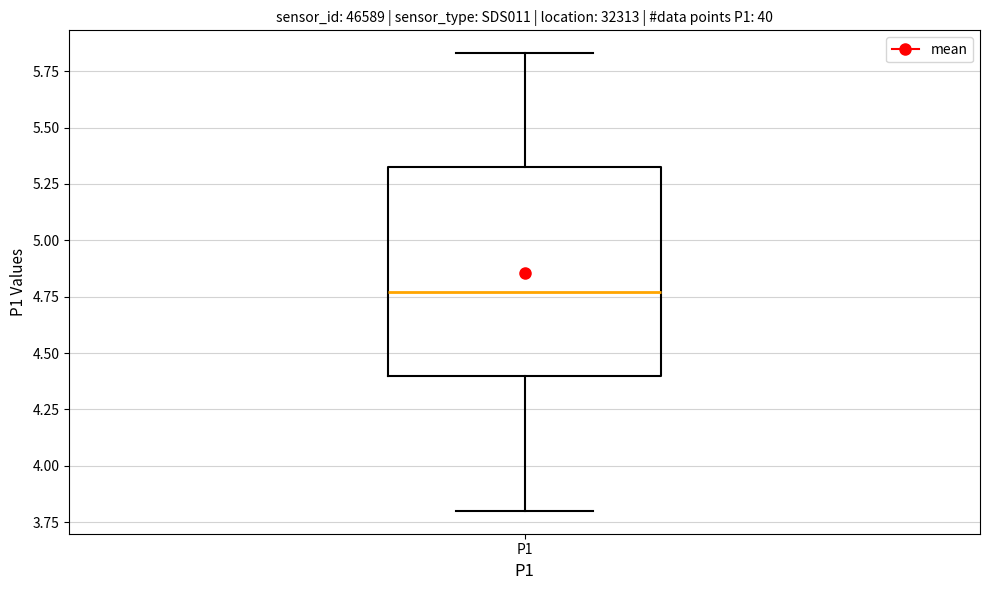

Where does the median line of the box for P1 sit on the y-axis? The values are not printed on the chart, so give them approximately, as read against the axis.

4.75